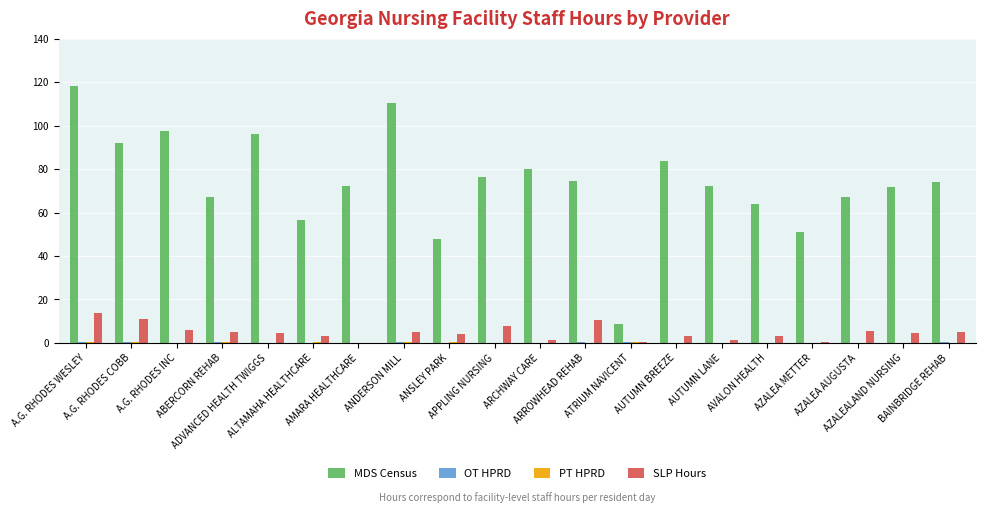

Which series has the largest total across all categories?

MDS Census